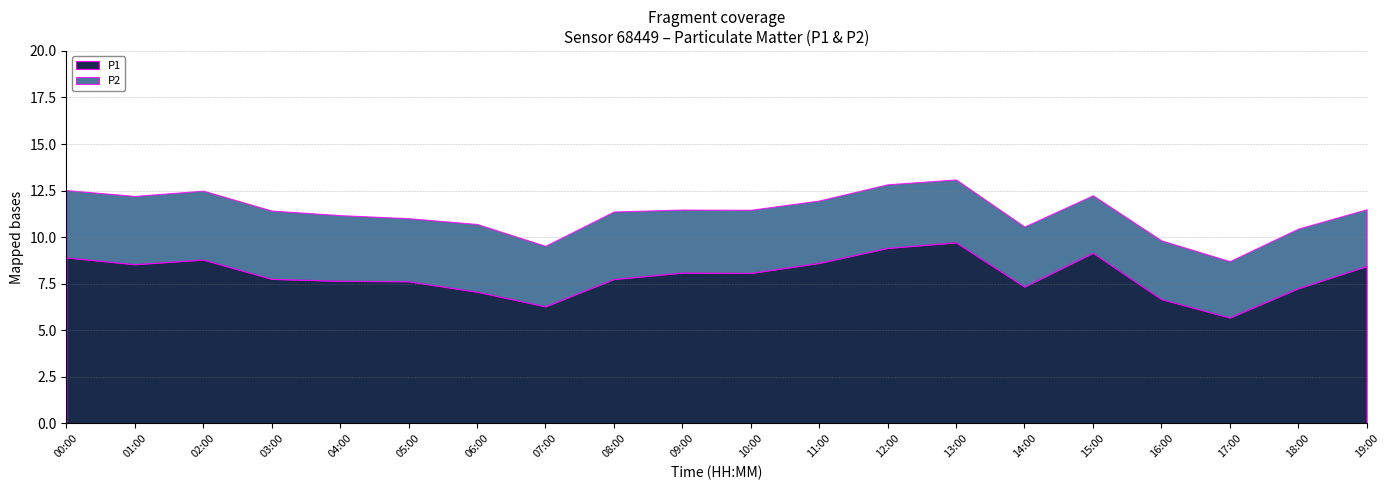

How many lines are shown in the chart?

2